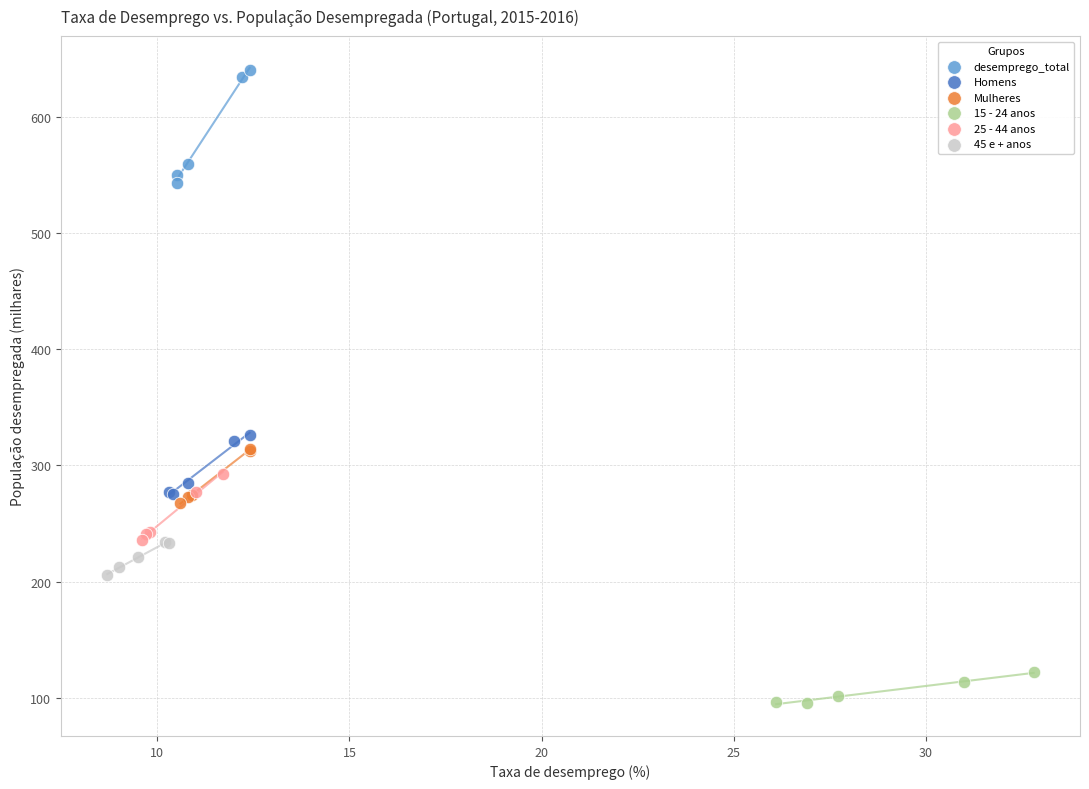

Which series reaches the maximum Y coordinate?

desemprego_total